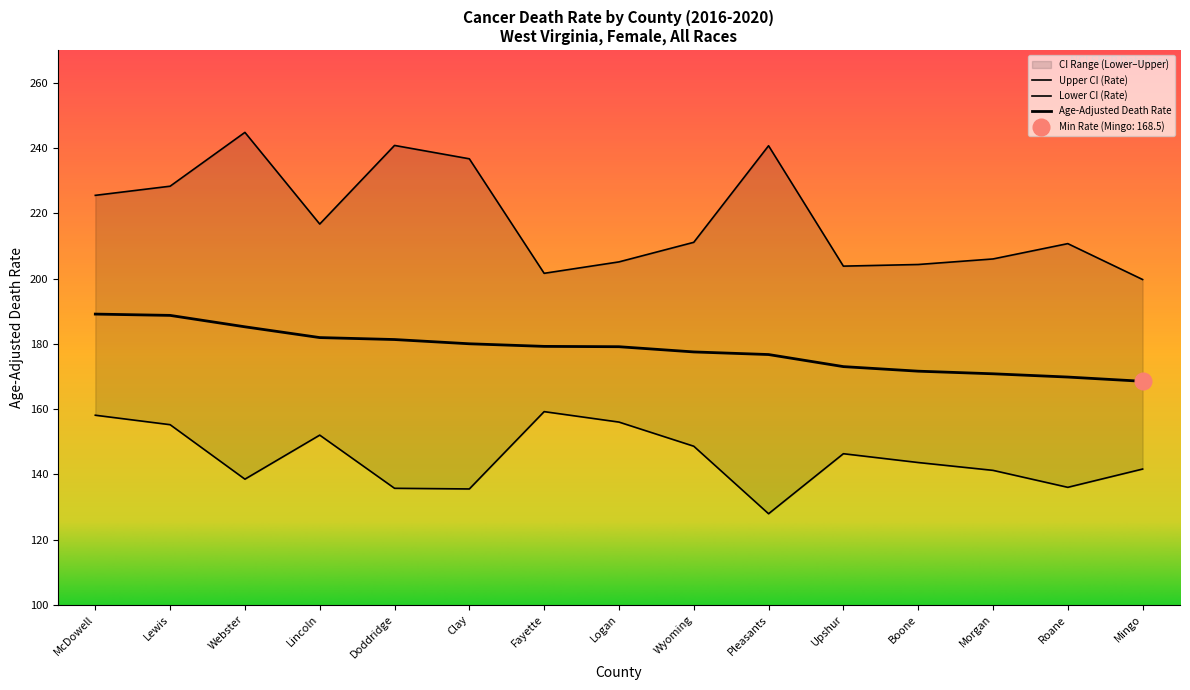

What is the label of the 13th point from the left?

Morgan